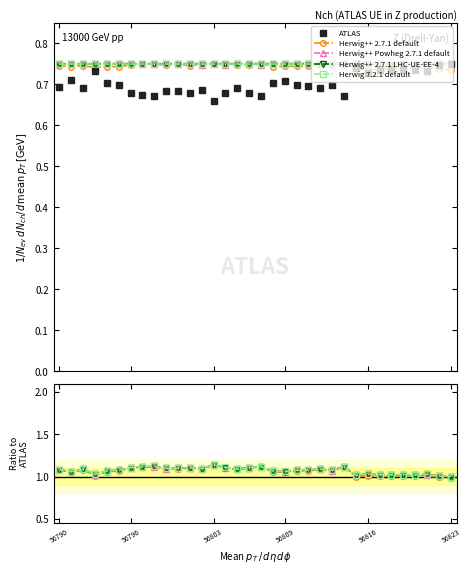

List the series in order of their peak value, highest first.

Herwig 7.2.1 default, Herwig++ 2.7.1 default, Herwig++ 2.7.1 LHC-UE-EE-4, Herwig++ Powheg 2.7.1 default, ATLAS